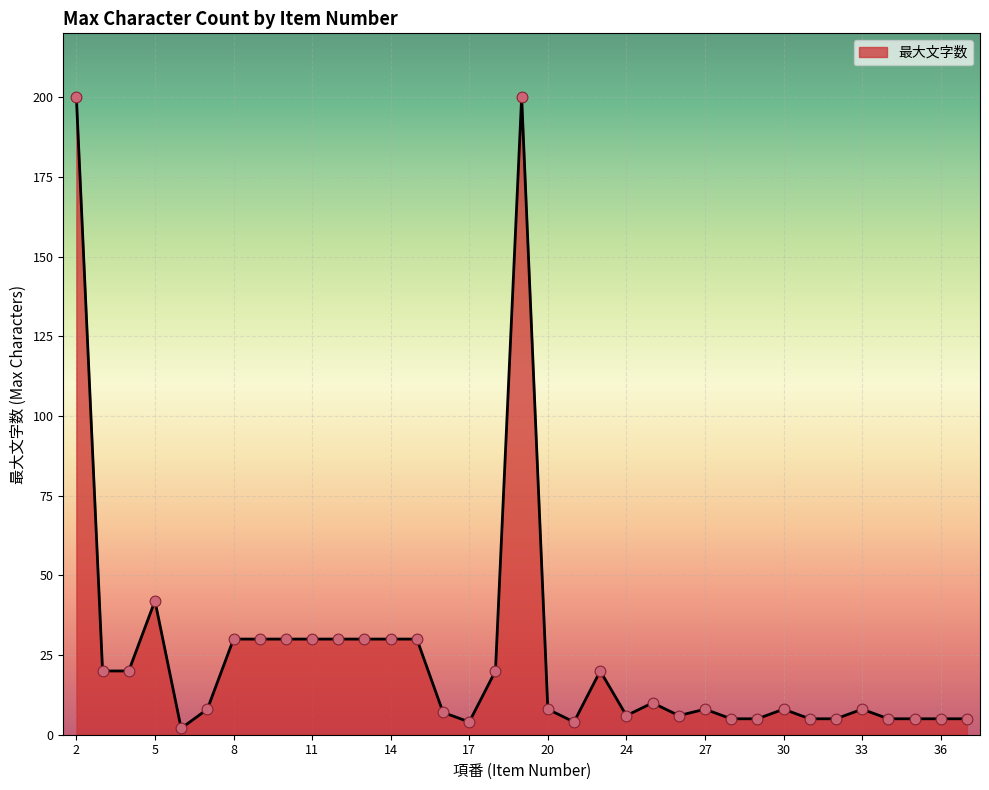

What is the greatest value displayed?

200